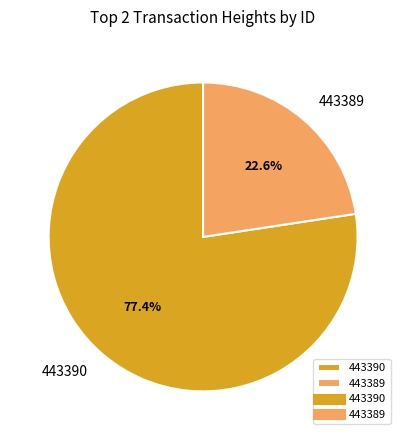

Count the number of slices in the pie.

2